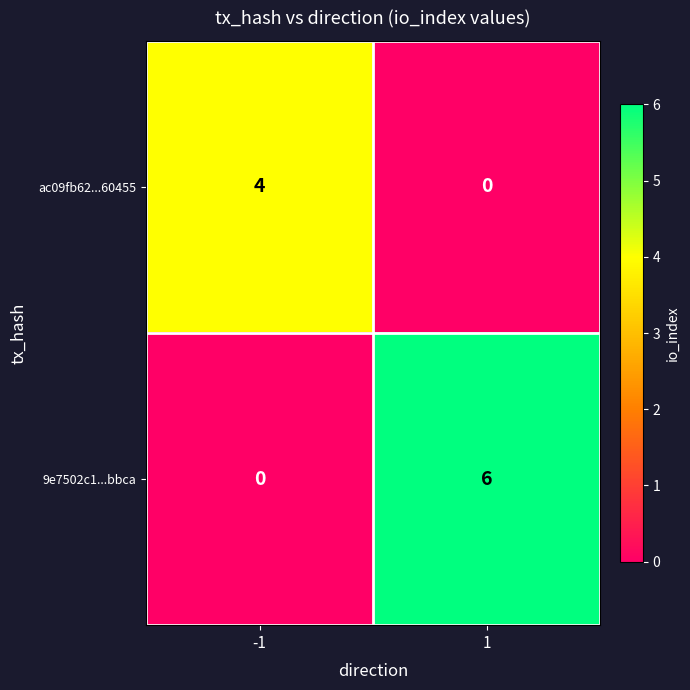

Which series changed the most between -1 and 1?

9e7502c1...bbca